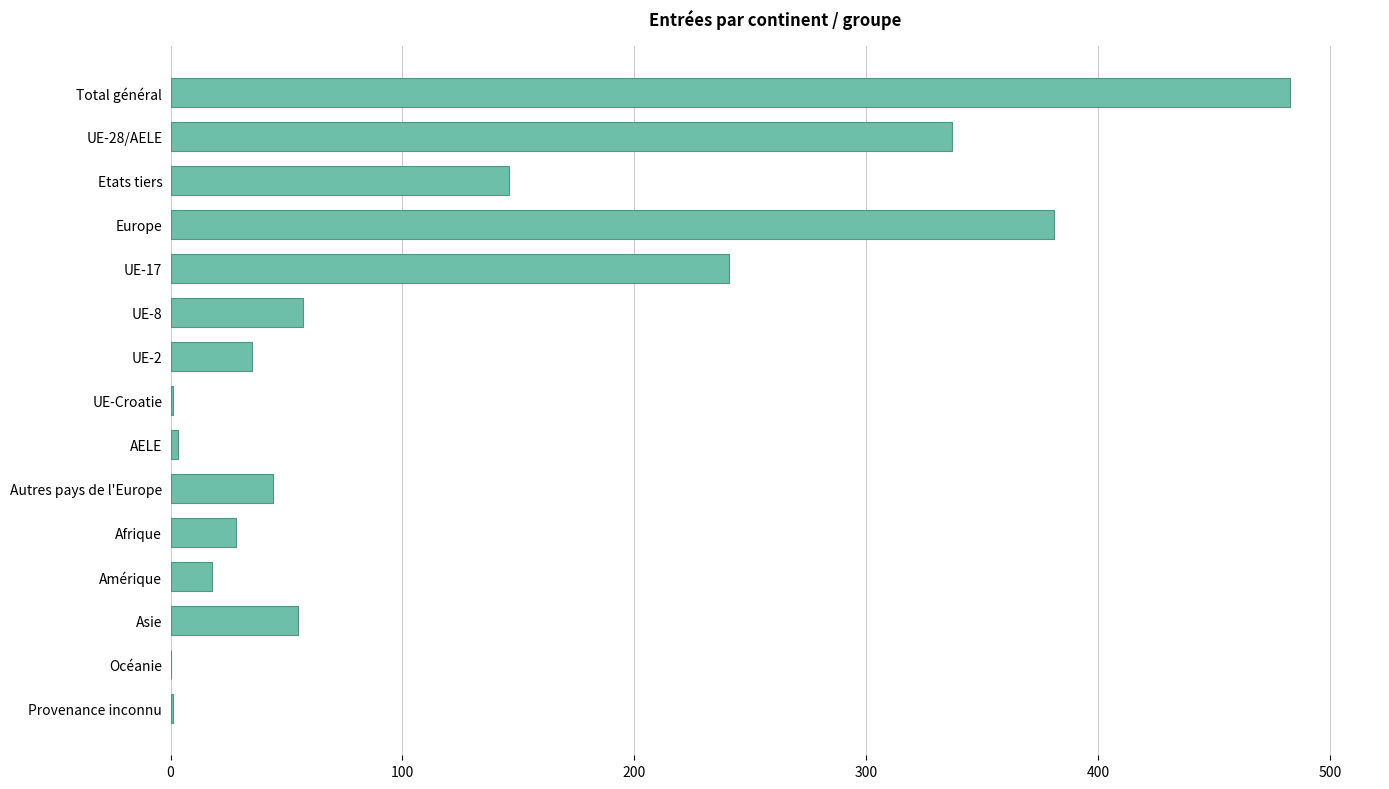

Is it true that the value at Etats tiers is 46?

False